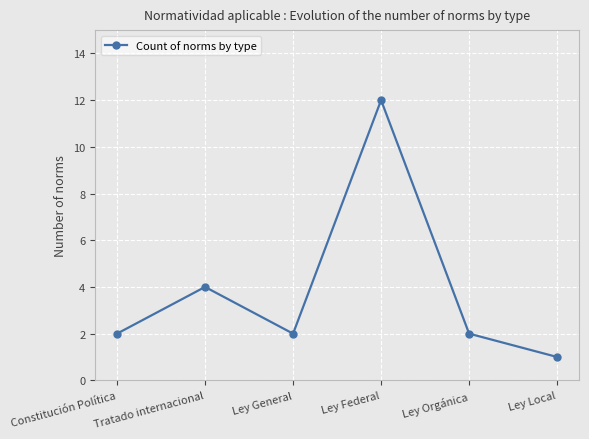

What is the greatest value displayed?

12